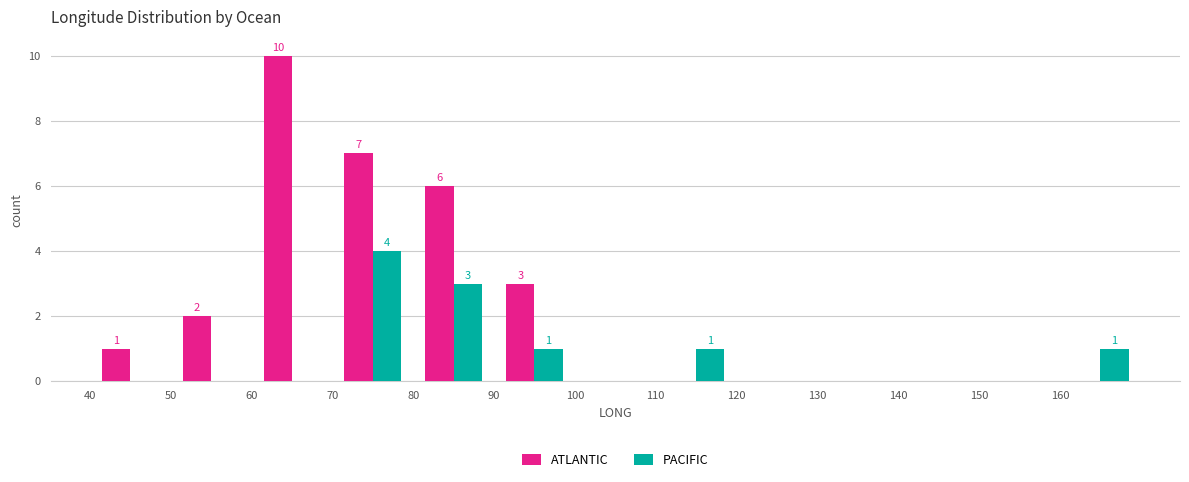

In the ATLANTIC series, which range on the x-axis has the tallest bar?

60 to 70